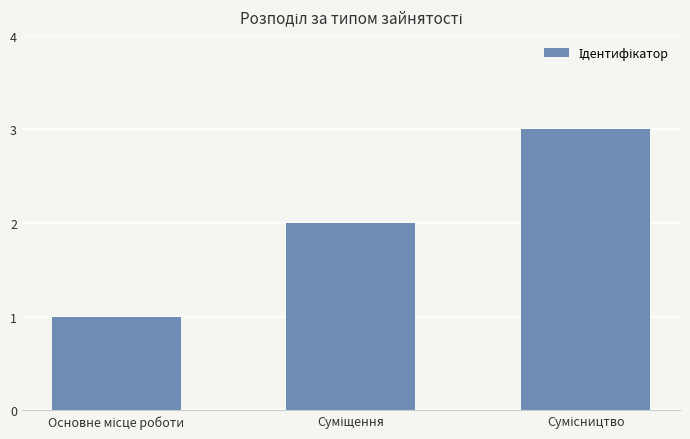

What is the difference between the maximum and second lowest values?

1